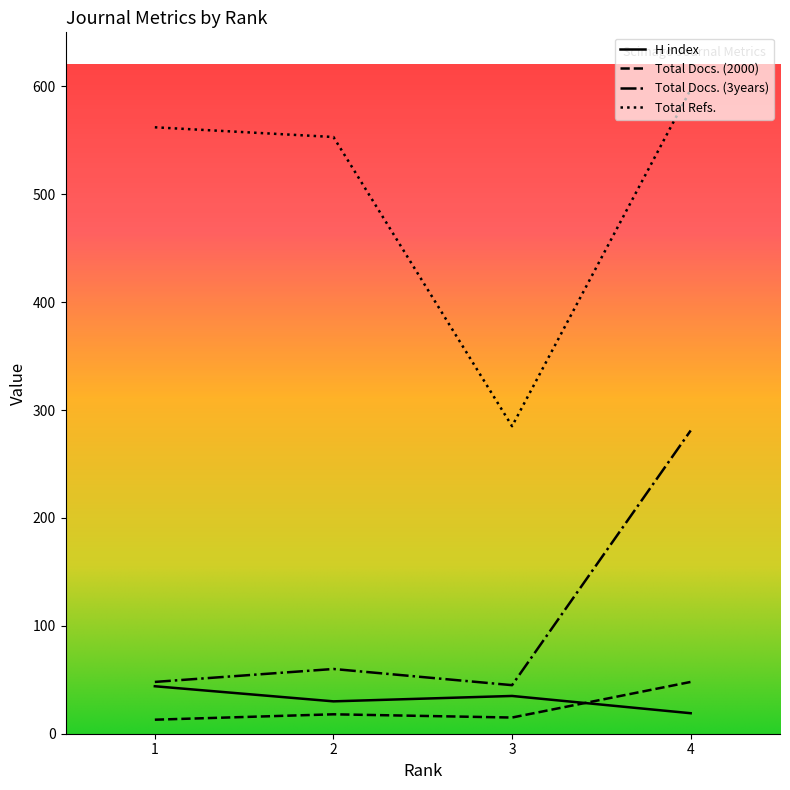

Where is Total Docs. (3years) nearest to the value 163?

2